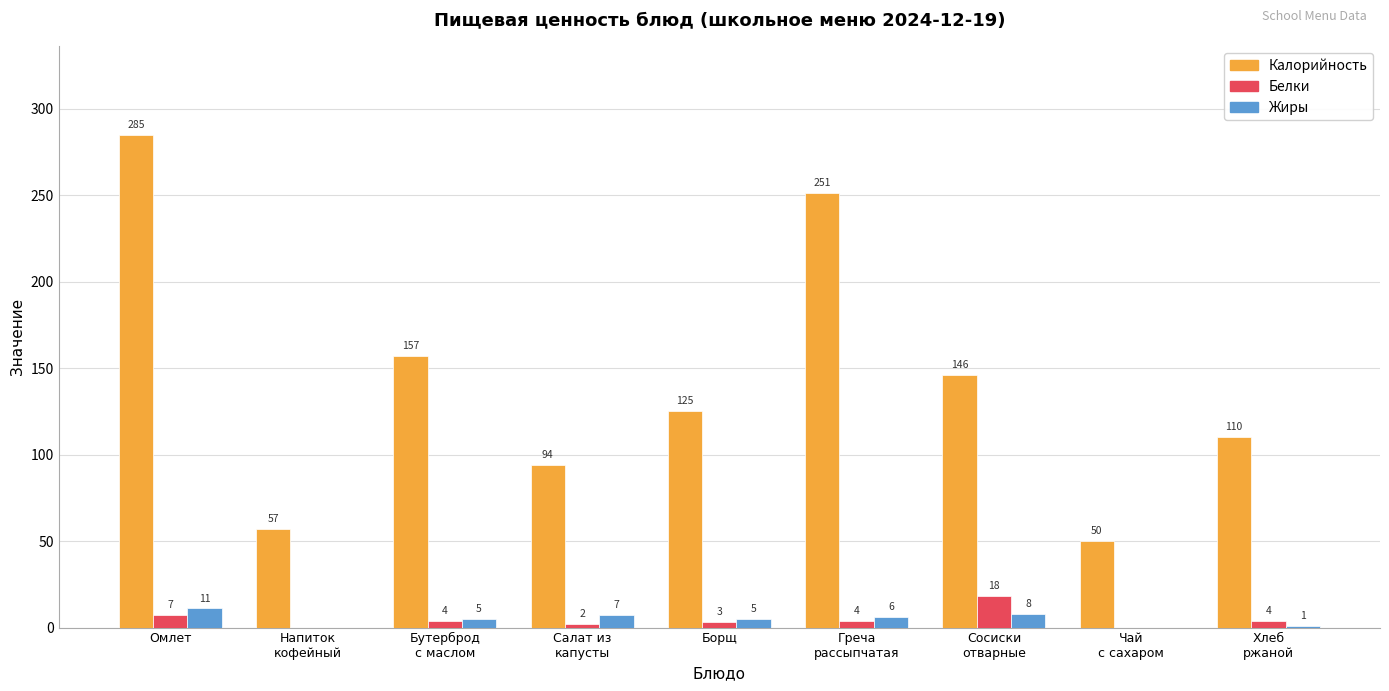

How many positive values does the Белки series have?

7